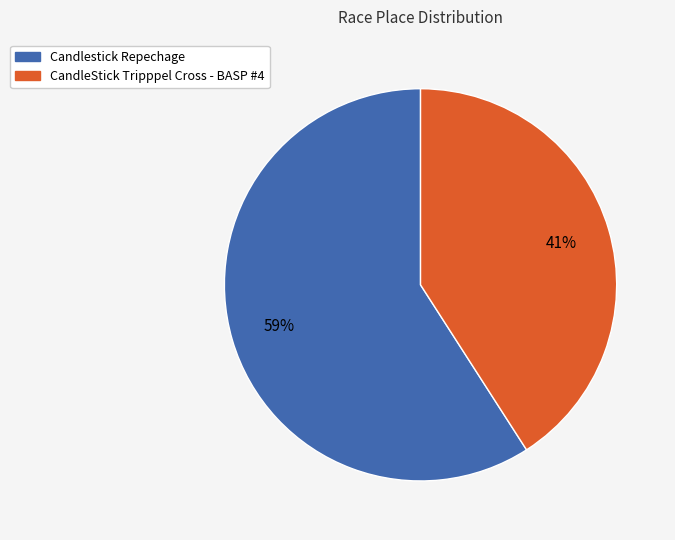

Is there a majority slice in this chart?

Yes